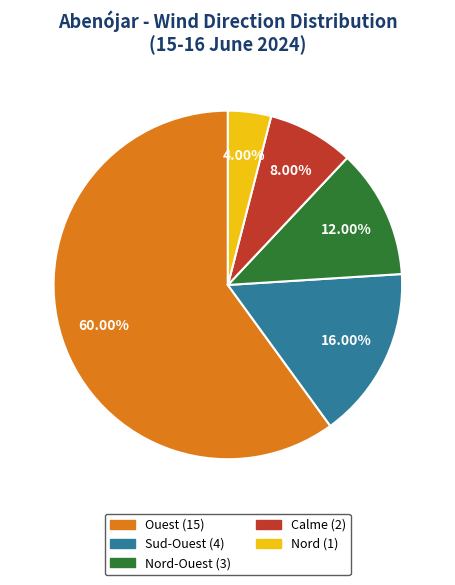

Is there any slice that represents more than half of the pie?

Yes